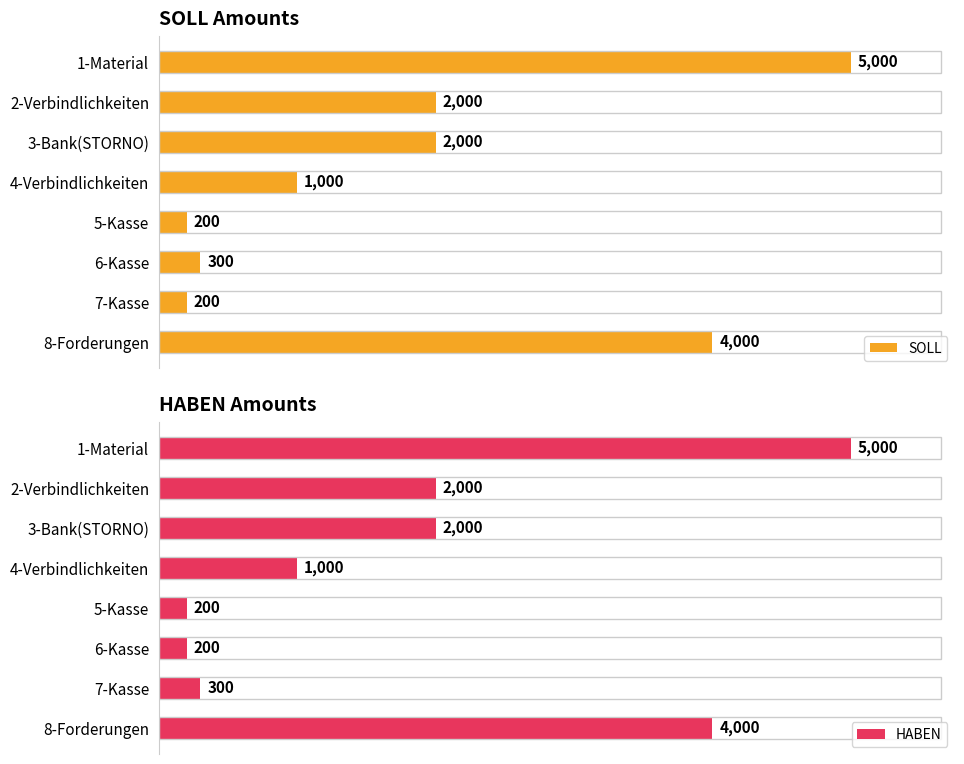

Which series changed the most between 4 and 5?

SOLL